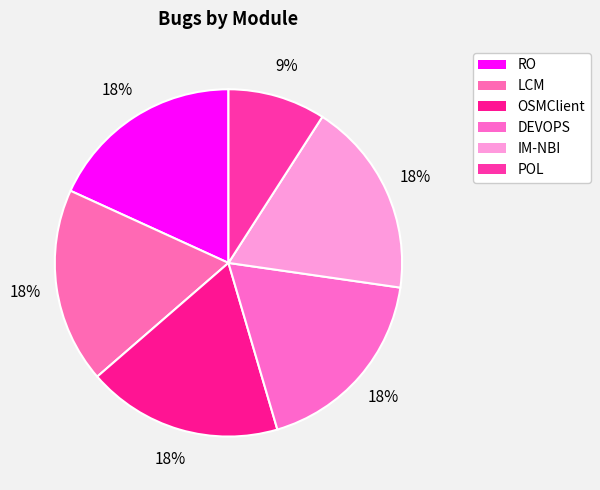

What portion of the pie excludes OSMClient?

81.8%